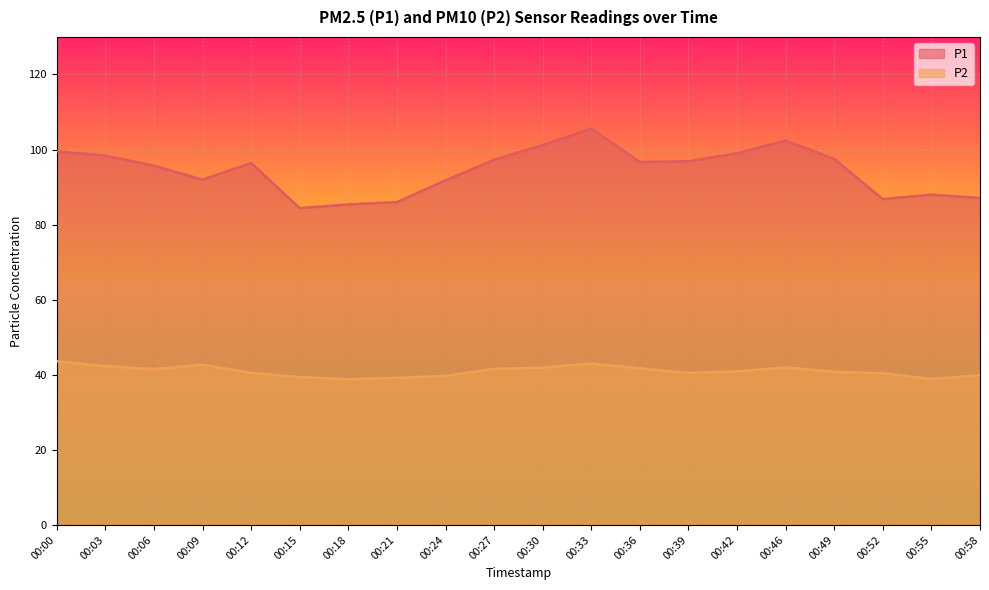

What is the greatest value displayed?

105.6